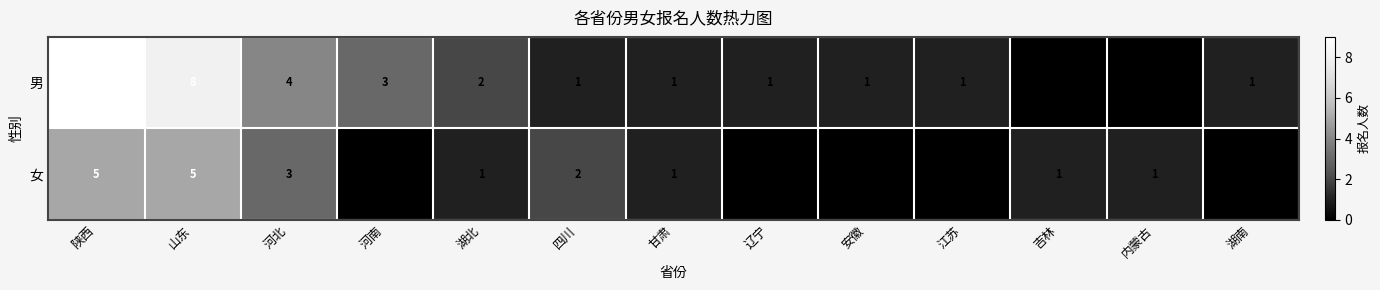

List the series in order of their overall mean, lowest first.

女, 男